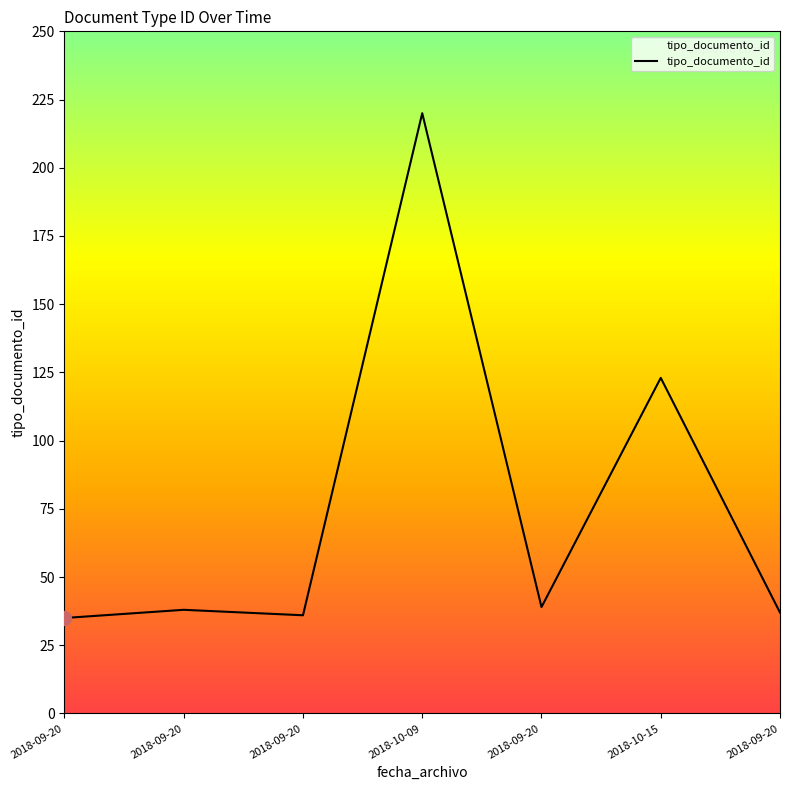

List the labels in order of value, largest first.

2018-10-09, 2018-10-15, 2018-09-20, 2018-09-20, 2018-09-20, 2018-09-20, 2018-09-20